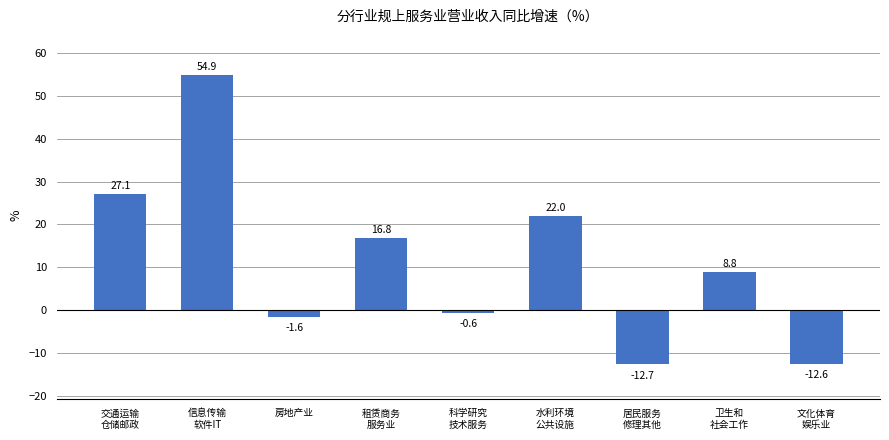

What is the change in value from 交通运输
仓储邮政 to 信息传输
软件IT?

+27.8